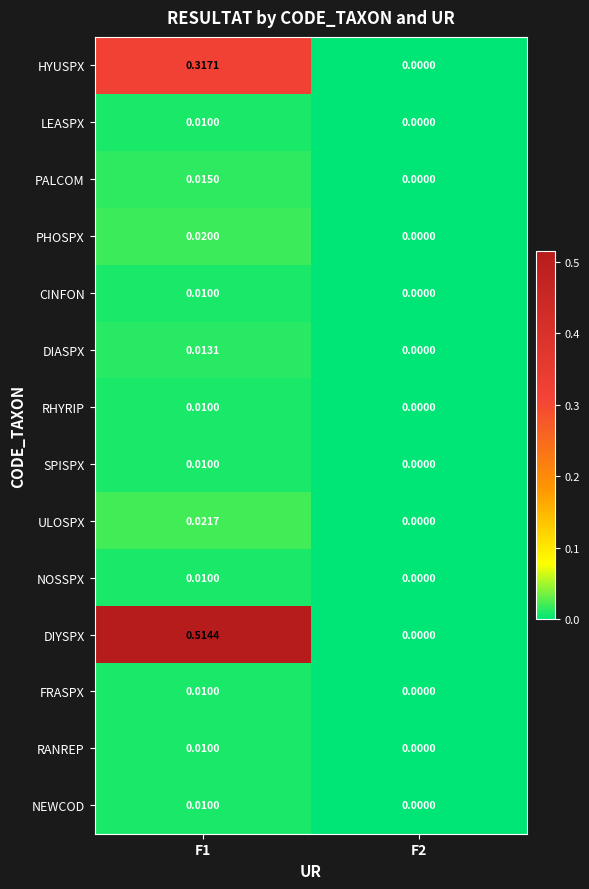

Is the value of LEASPX at F2 greater than the value of SPISPX at F1?

No